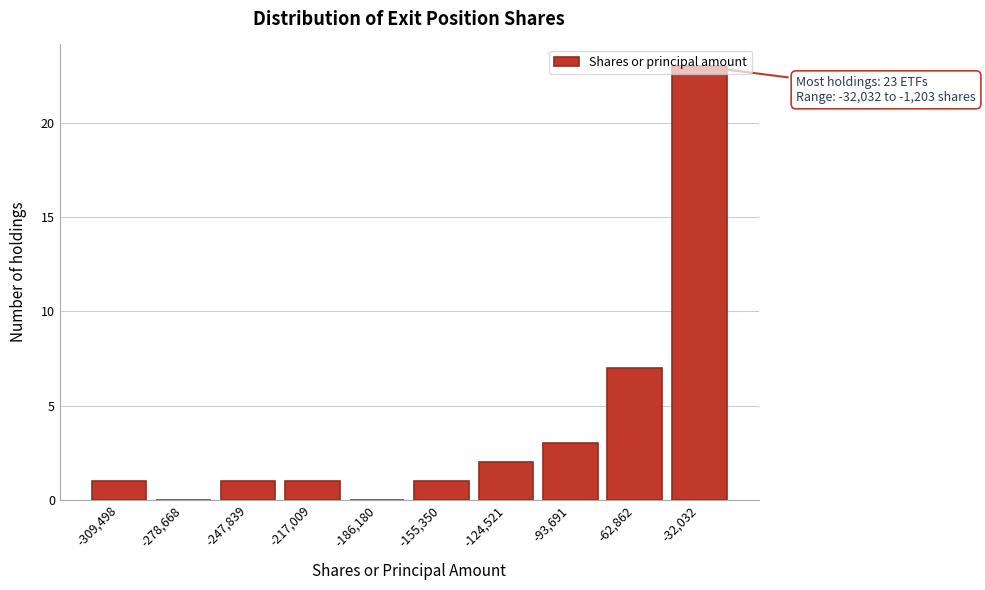

Where is the data nearest to the value 11?

-62,862